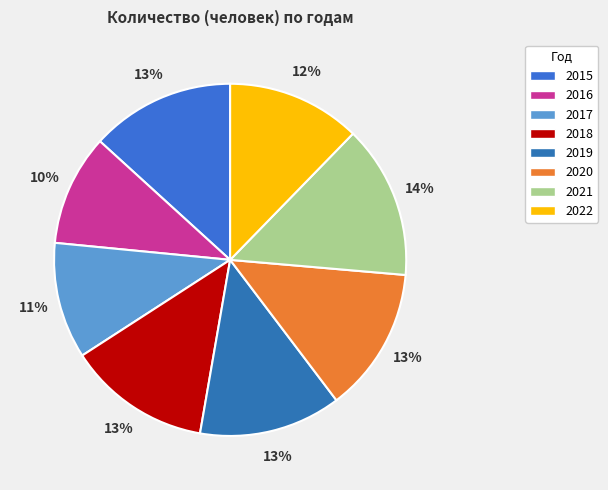

Is it true that 2022 is 3% of the pie?

False